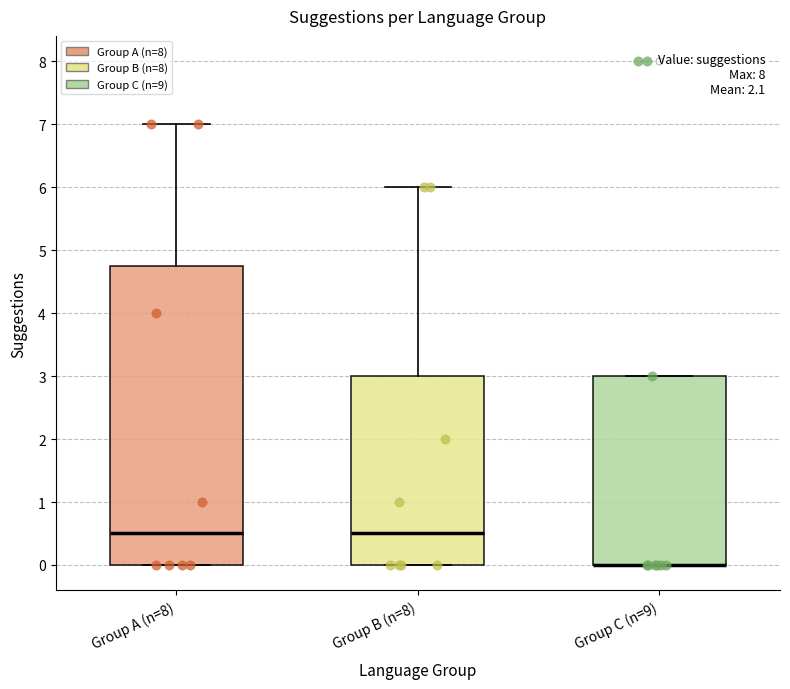

Reading left to right, transcribe this box plot: for each box, give where its median line is, the range the box spans, and where its two whiskers end, as read against the y-axis. The values are not printed on the chart, so give them approximately, as read against the axis.

Group A (n=8): median 0.5, box 0.0 to 4.8, whiskers 0.0 to 7.0
Group B (n=8): median 0.5, box 0.0 to 3.0, whiskers 0.0 to 6.0
Group C (n=9): median 0.0 (drawn on the box's lower edge), box 0.0 to 3.0, whiskers 0.0 to 3.0